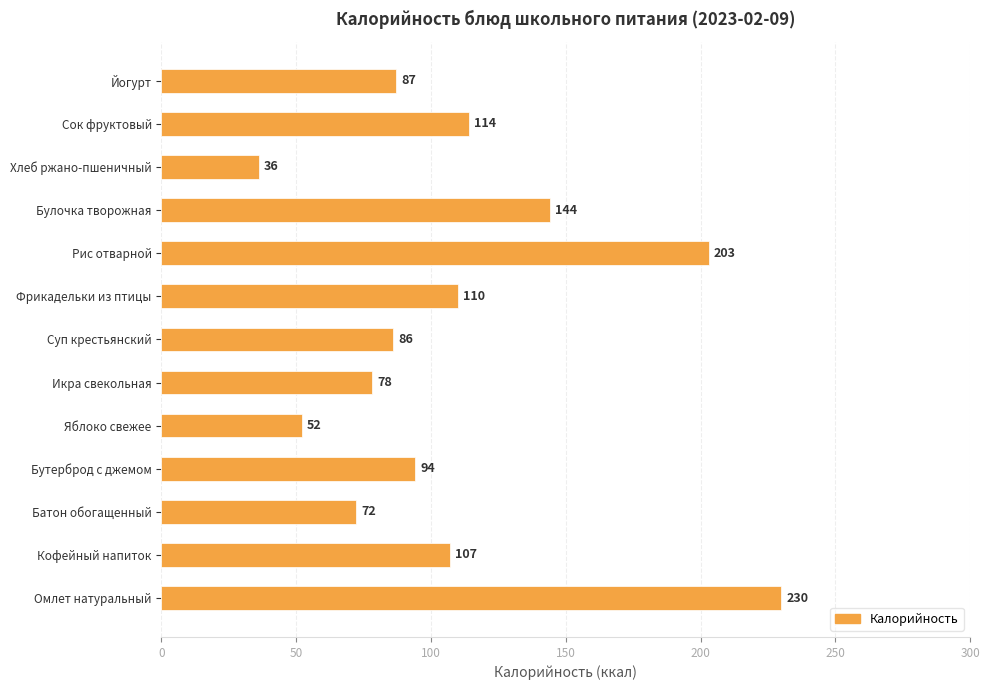

How many data points does each series have?

13